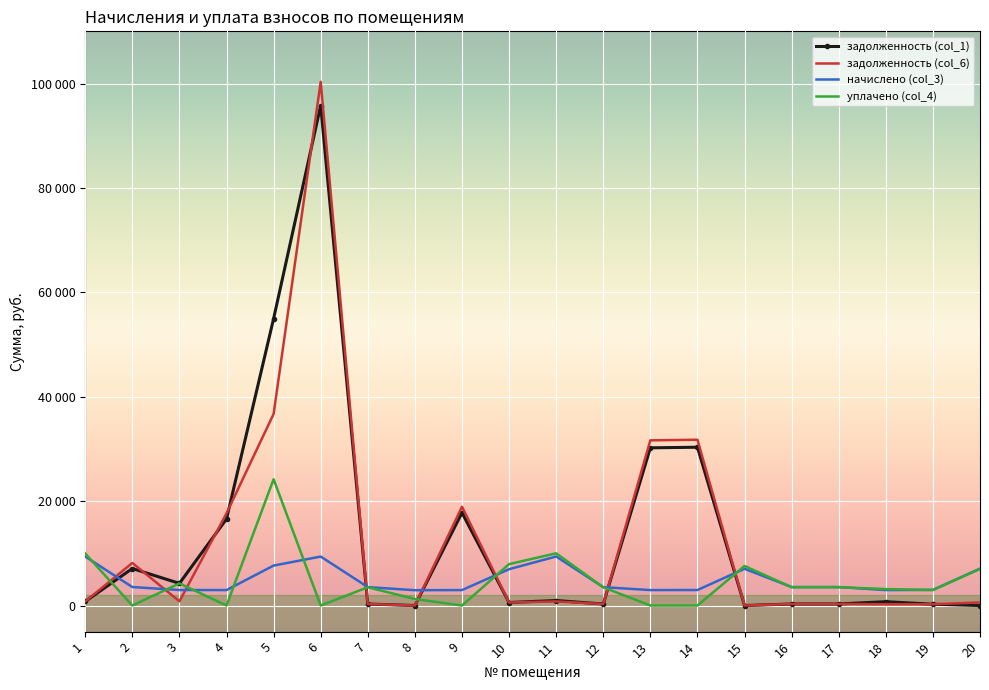

What is the difference between the задолженность (col_1) values at 6 and 3?

91545.7